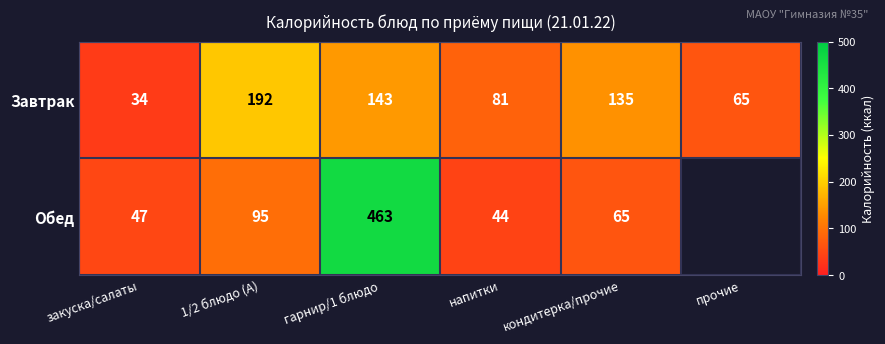

What is the minimum value shown in the chart?

34.0